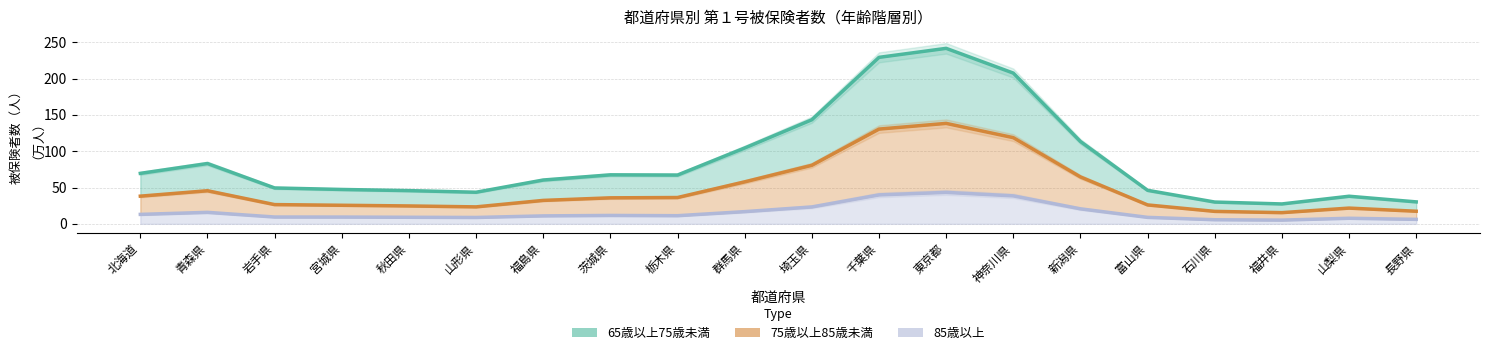

True or false: 85歳以上 and 75歳以上85歳未満 intersect in this chart.

False